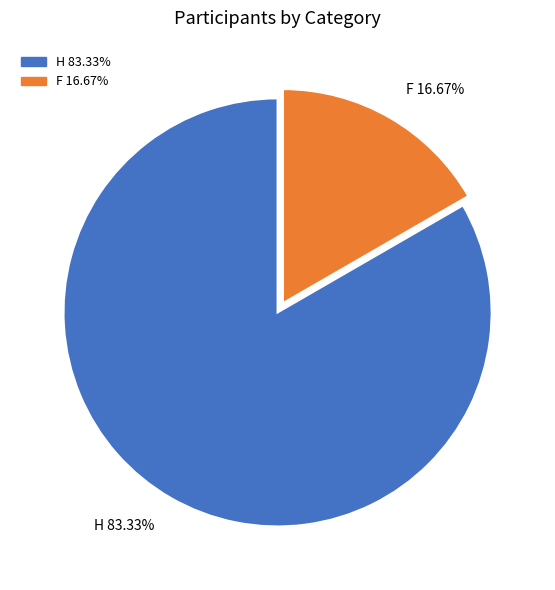

How many segments does this pie chart have?

2